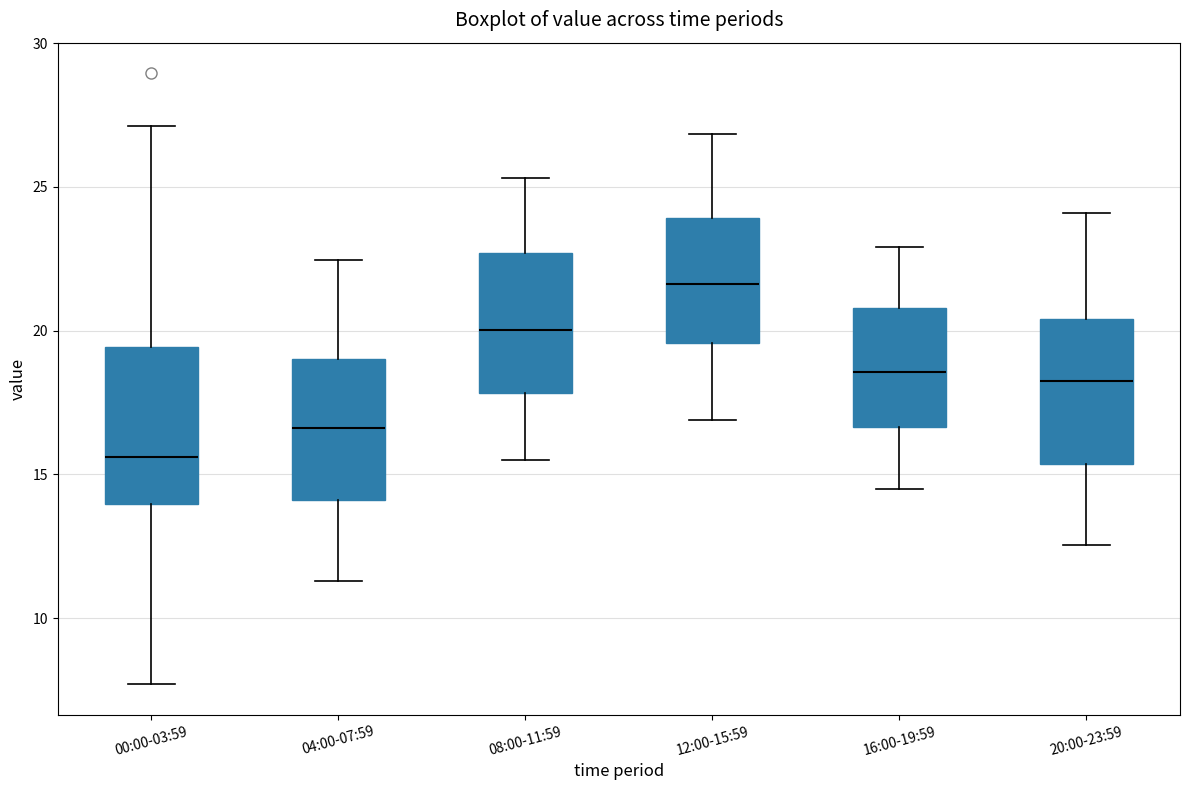

Where does the median line of the box for 00:00-03:59 sit on the y-axis? The values are not printed on the chart, so give them approximately, as read against the axis.

15.5